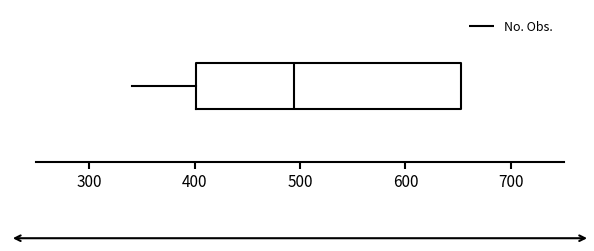

Transcribe this box plot: give where the median line is, the range the box spans, and where the two whiskers end, as read against the x-axis. The values are not printed on the chart, so give them approximately, as read against the axis.

median 490, box 400 to 650, whiskers 340 to 650